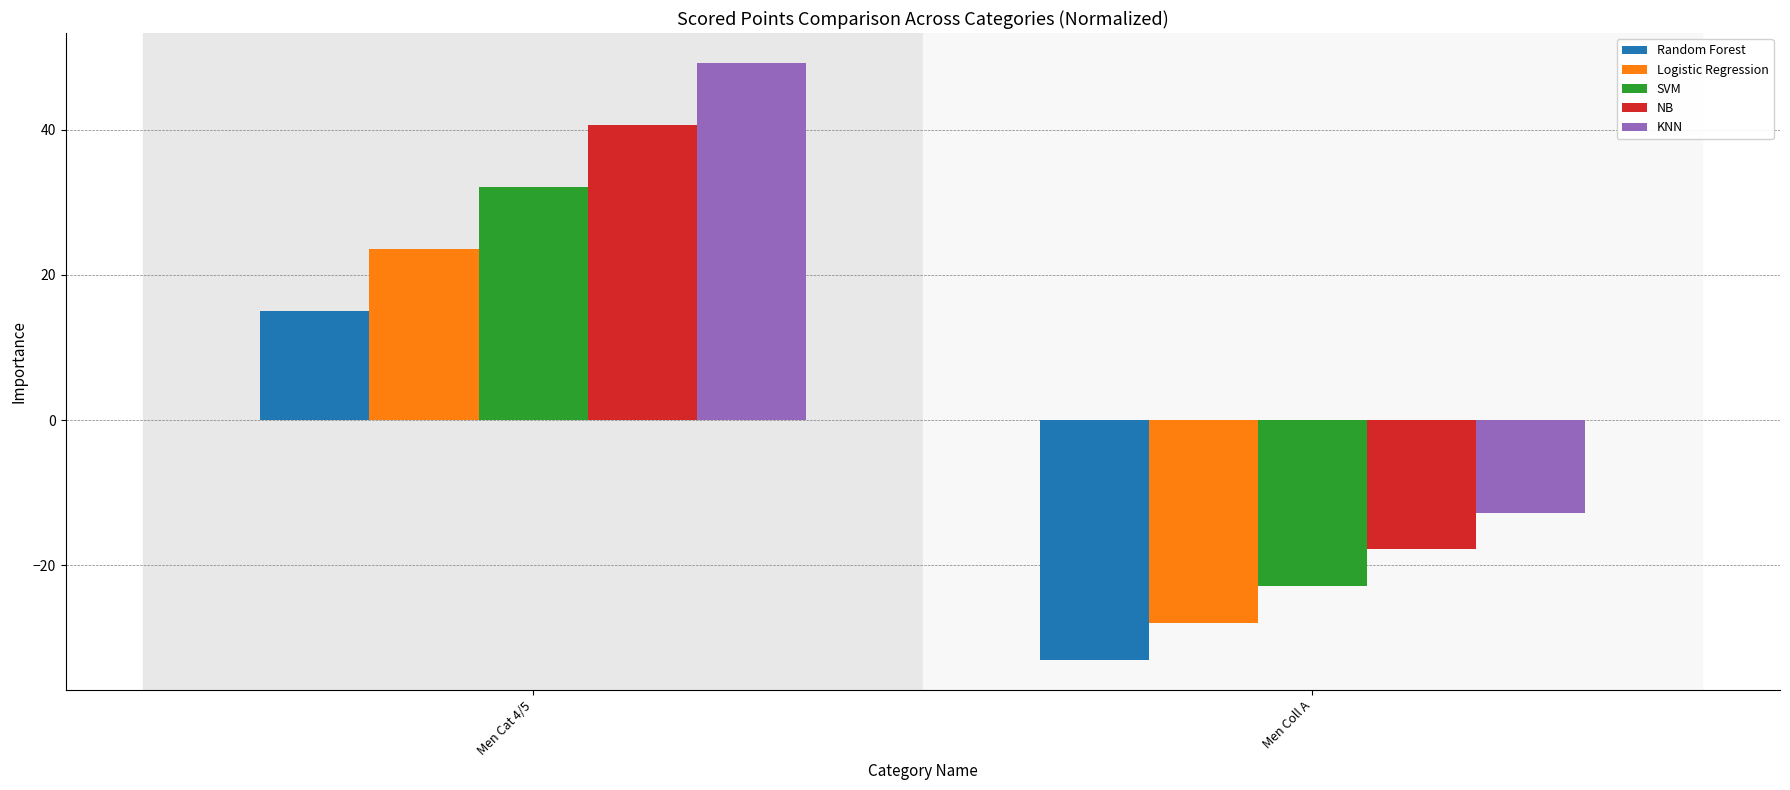

Rank the series by their maximum value, from highest to lowest.

KNN, NB, SVM, Logistic Regression, Random Forest